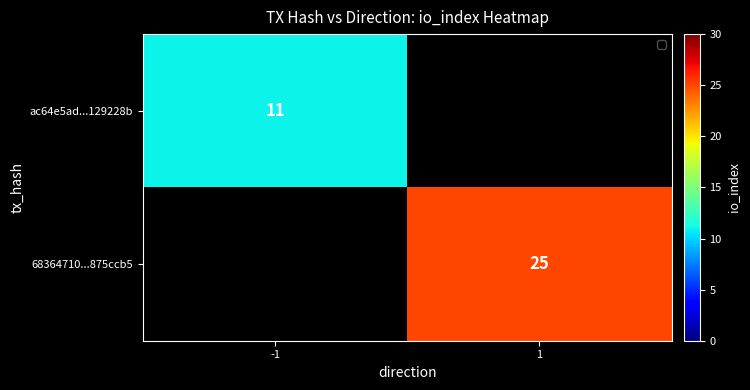

Is it true that ac64e5ad...129228b equals 16 at -1?

False